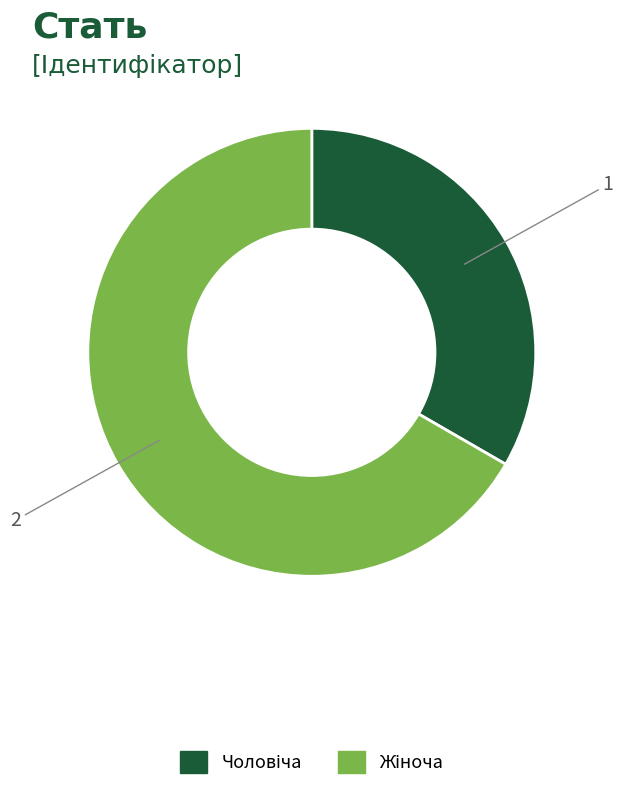

Does any single category account for the majority?

Yes